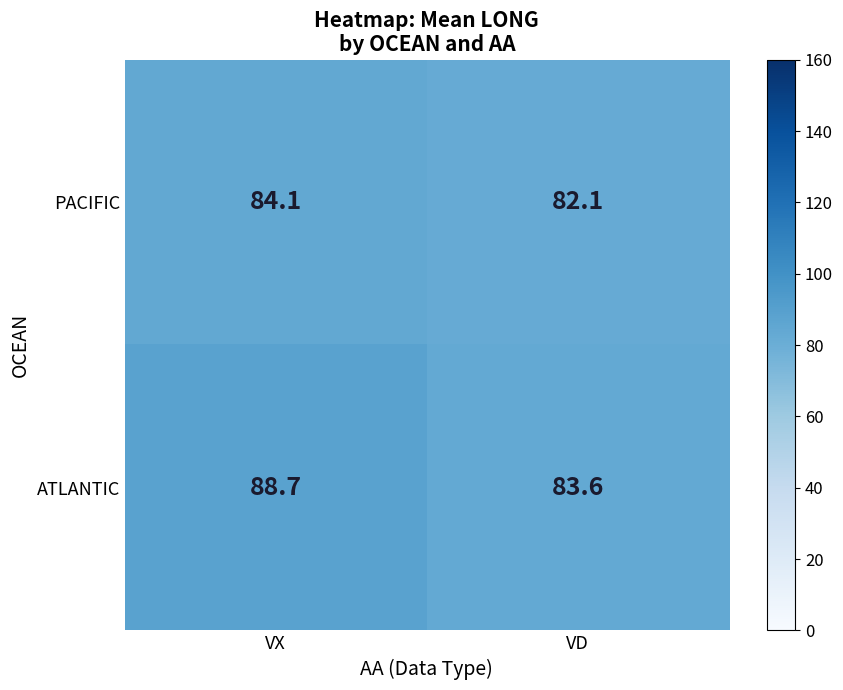

What is the maximum value for PACIFIC?

84.1